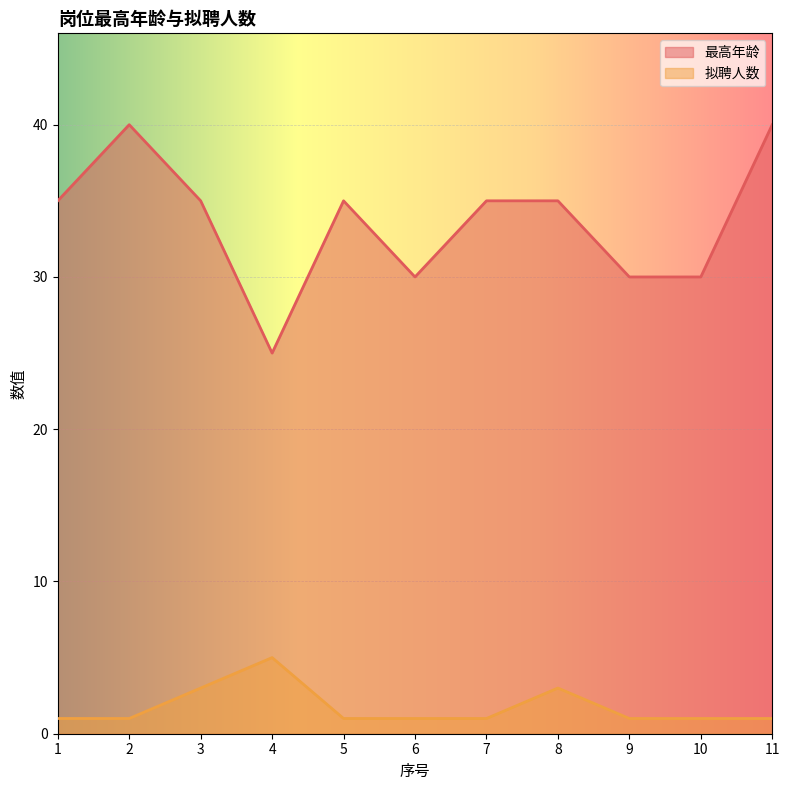

How many data points in 拟聘人数 are above 1?

3